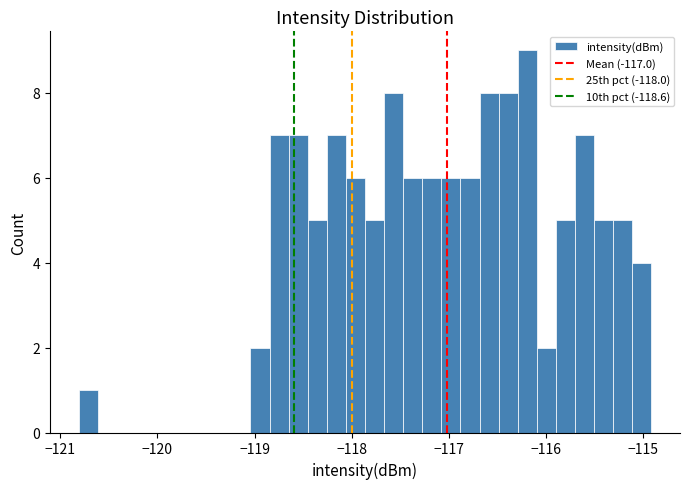

Around what value on the x-axis is the tallest bar? Give the approximate position of its centre, as read against the axis.

-116.2